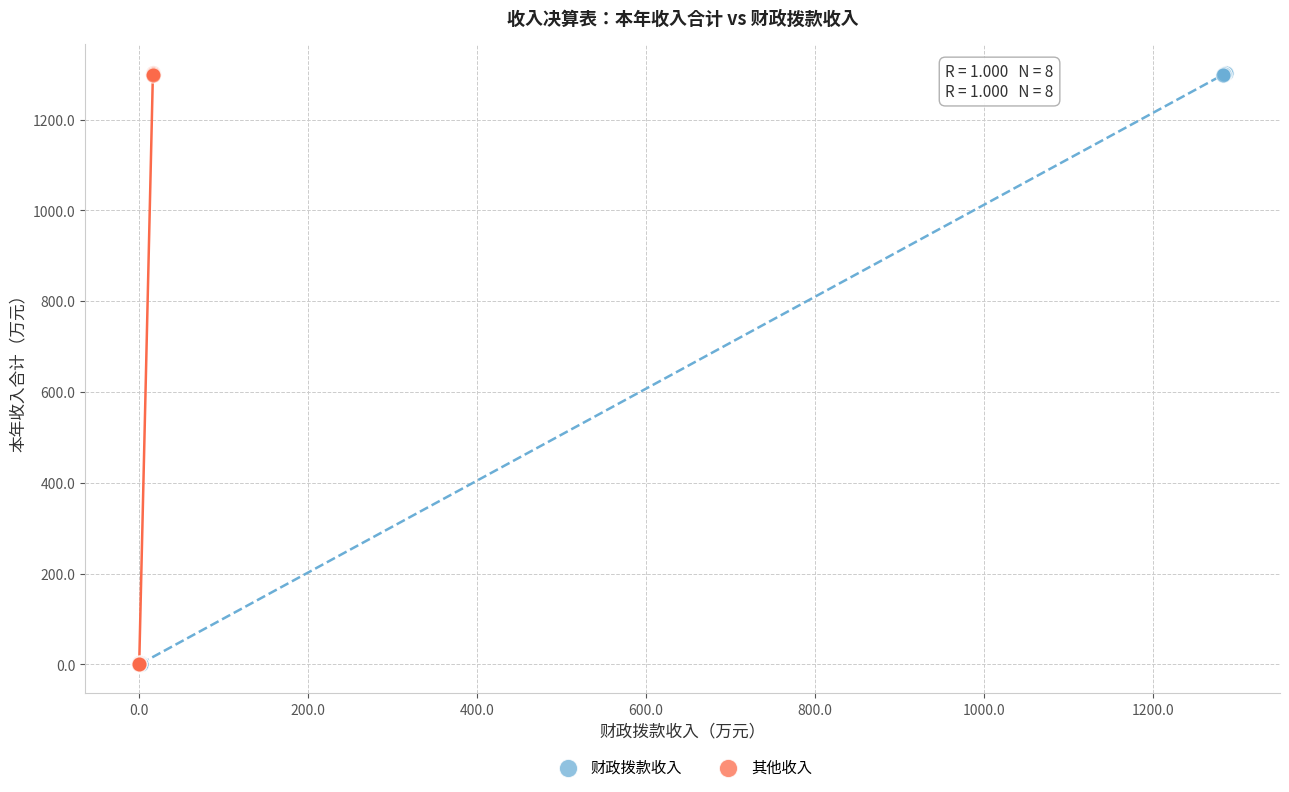

What are all the series names shown in the legend?

财政拨款收入, 其他收入